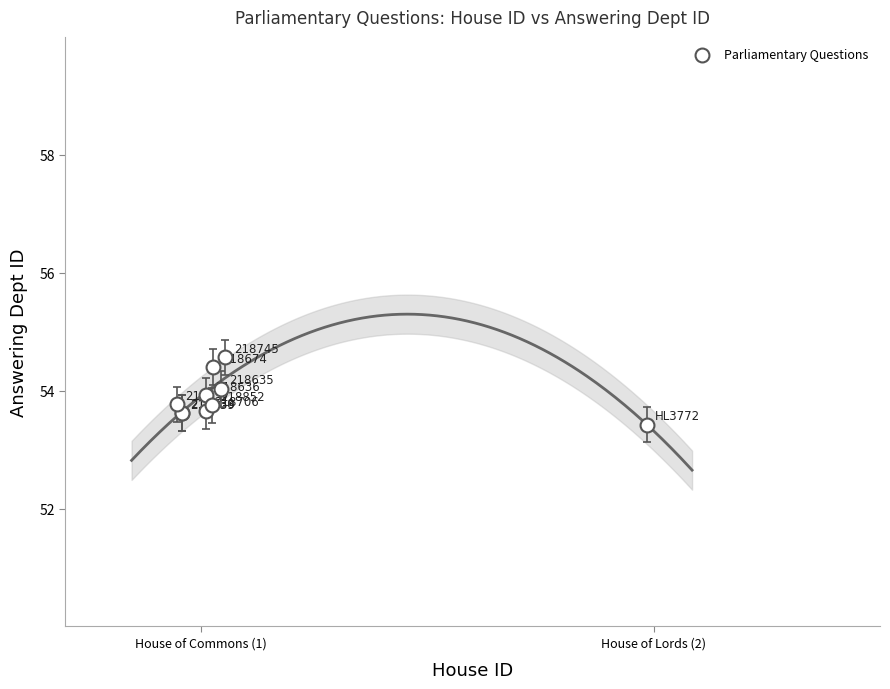

What Y value in the scatter plot is closest to 53?

53.4